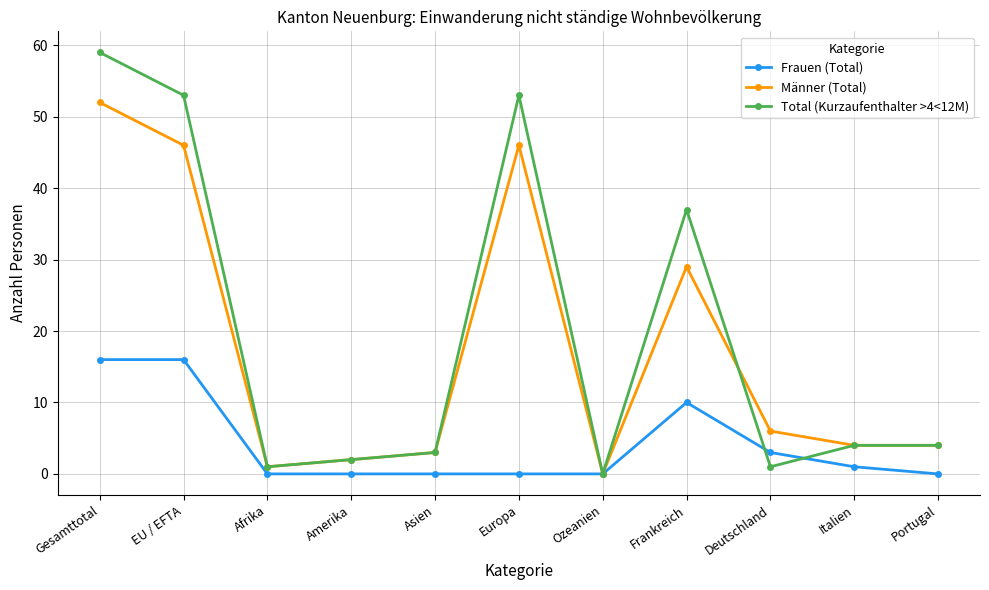

What are all the series names shown in the legend?

Frauen (Total), Männer (Total), Total (Kurzaufenthalter >4<12M)